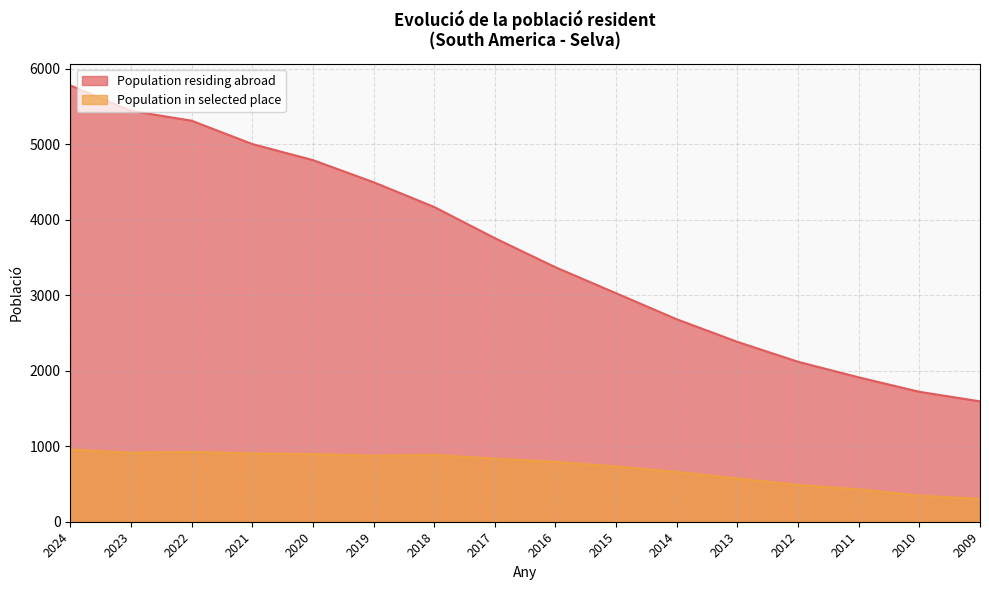

True or false: Population in selected place and Population residing abroad cross at least once.

False